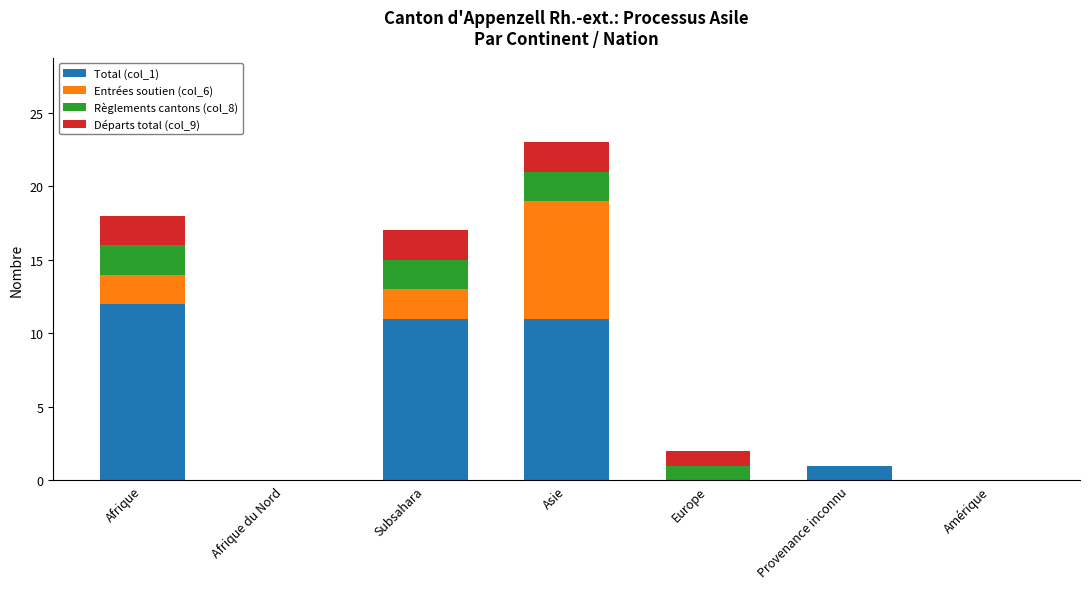

True or false: Total (col_1) has a value of 12 at Afrique.

True